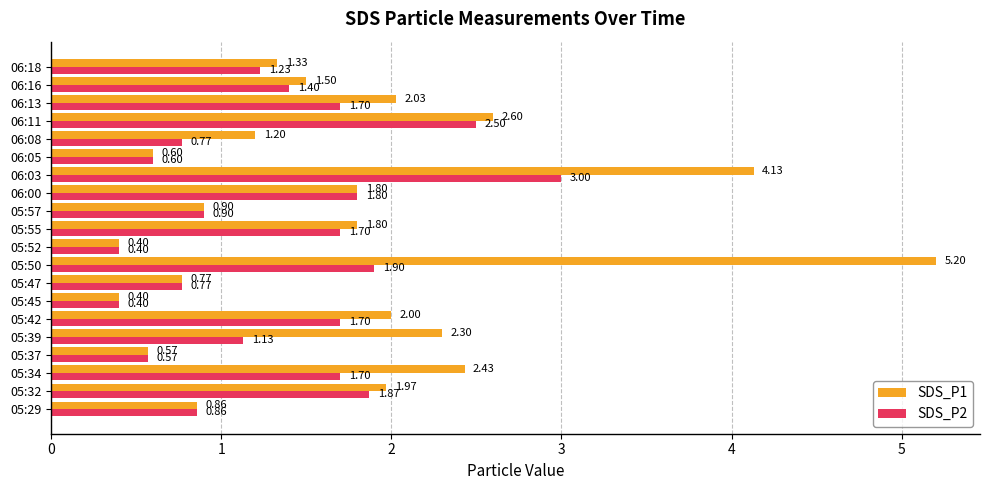

How many values in the SDS_P1 series exceed 1?

13